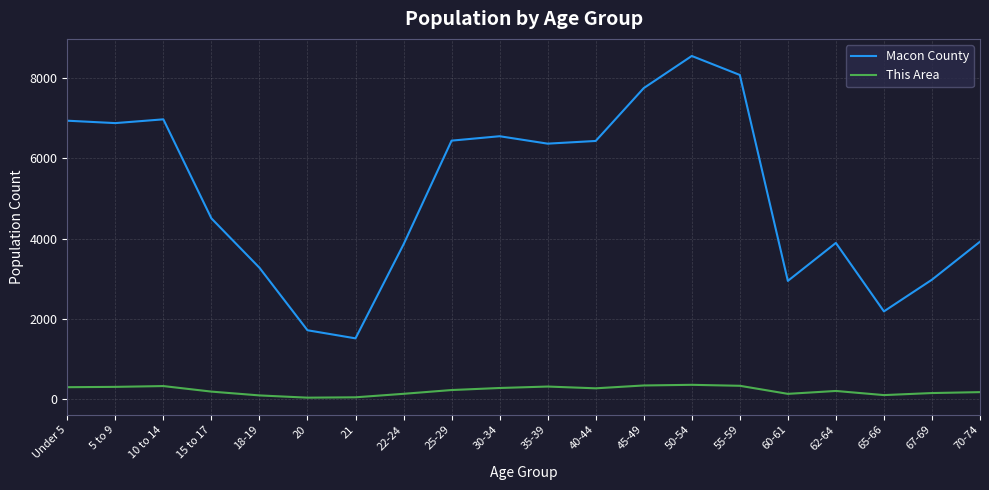

List the series in order of their peak value, highest first.

Macon County, This Area